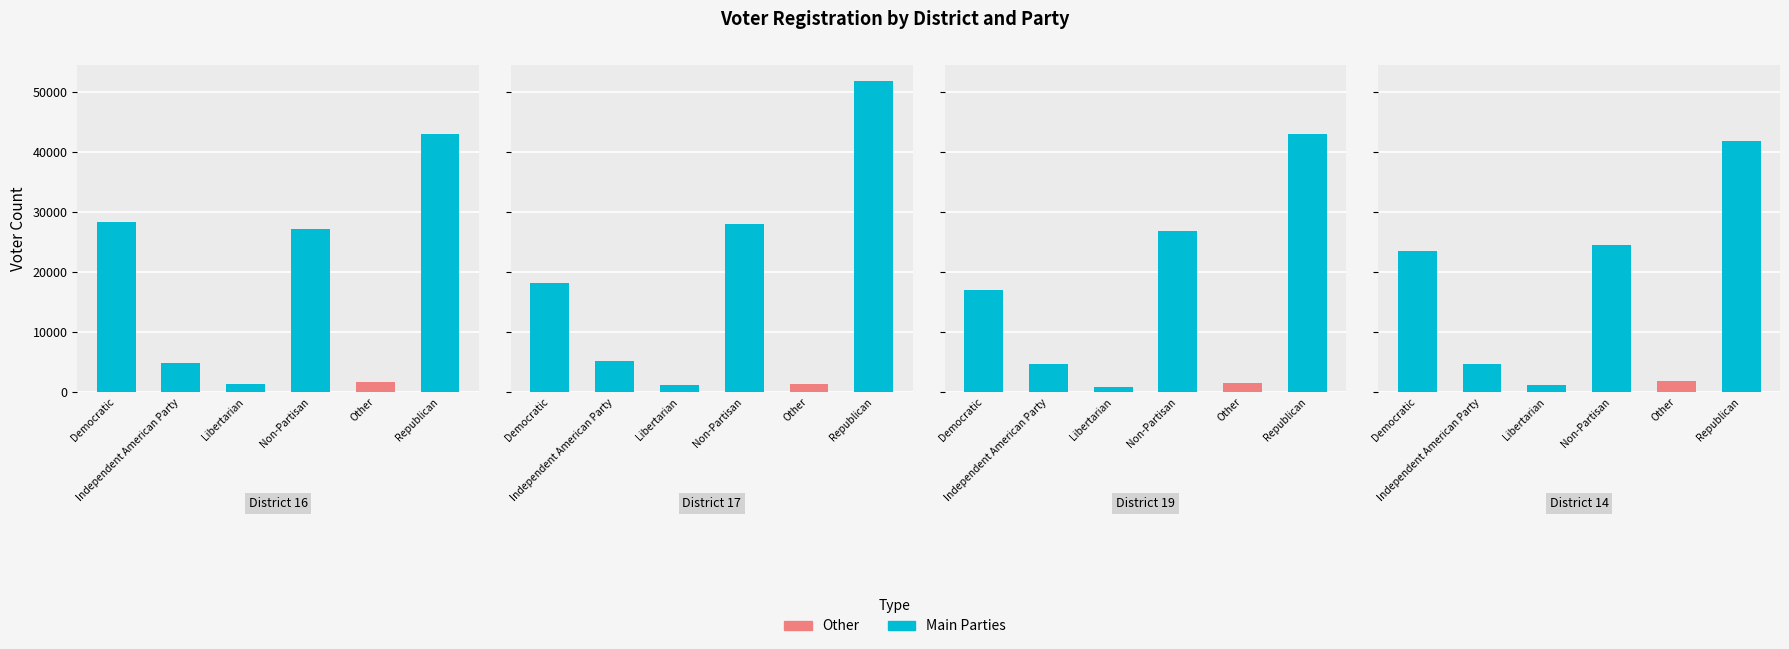

The Republican series shows 25734 at 1. True or false?

False